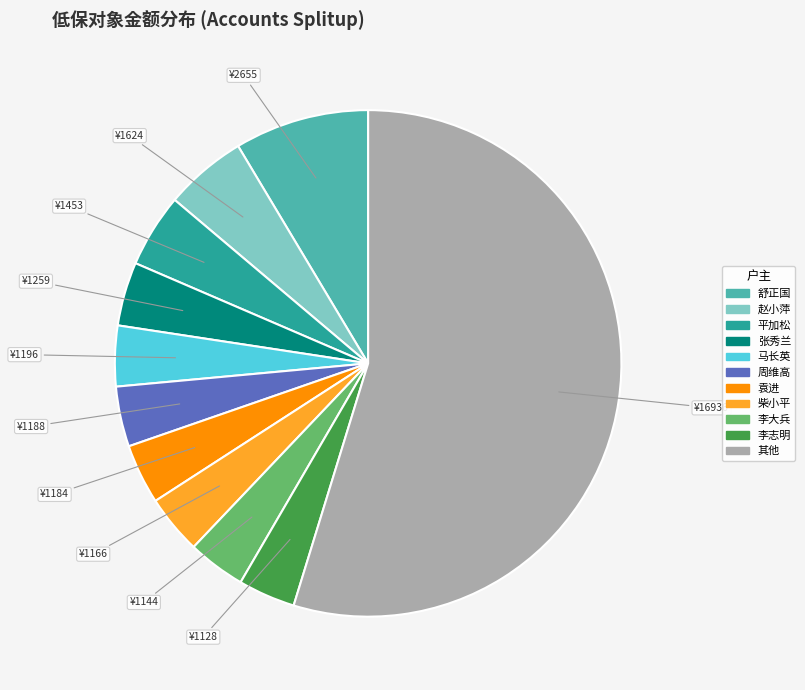

Which has a higher value, 舒正国 or 李大兵?

舒正国